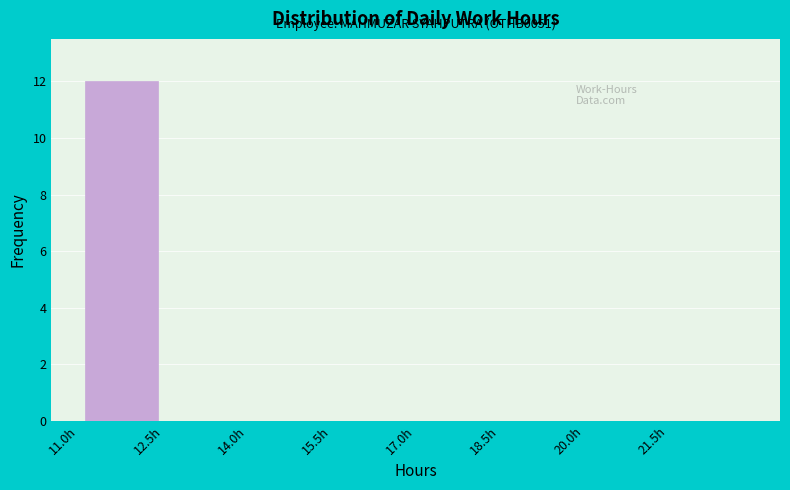

Over which range of the x-axis is the bar tallest?

11.0 to 12.5